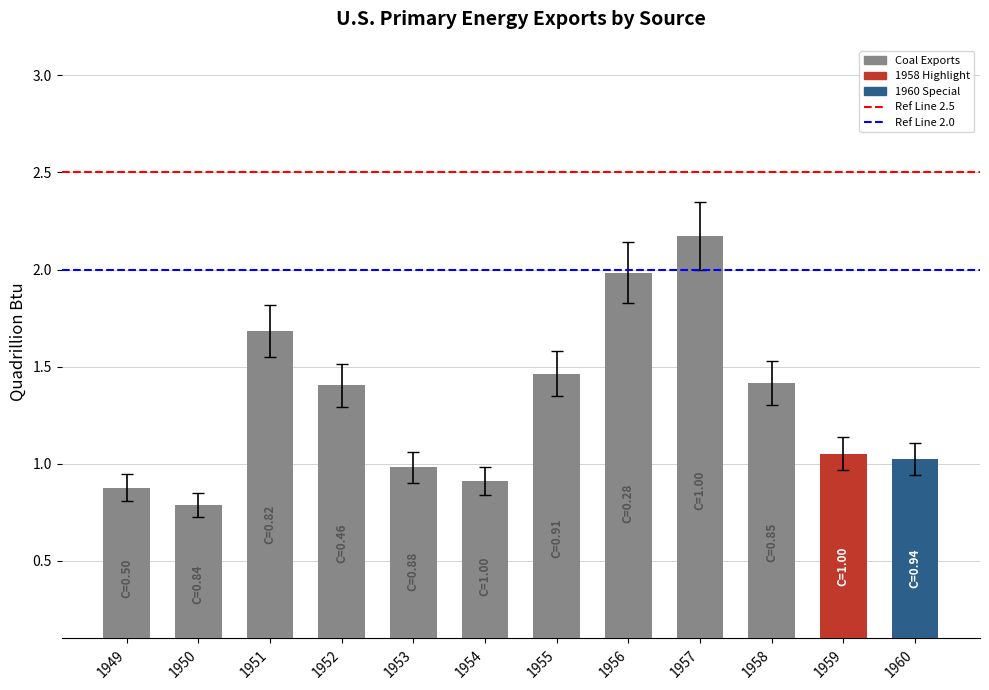

How many data points does each series have?

12